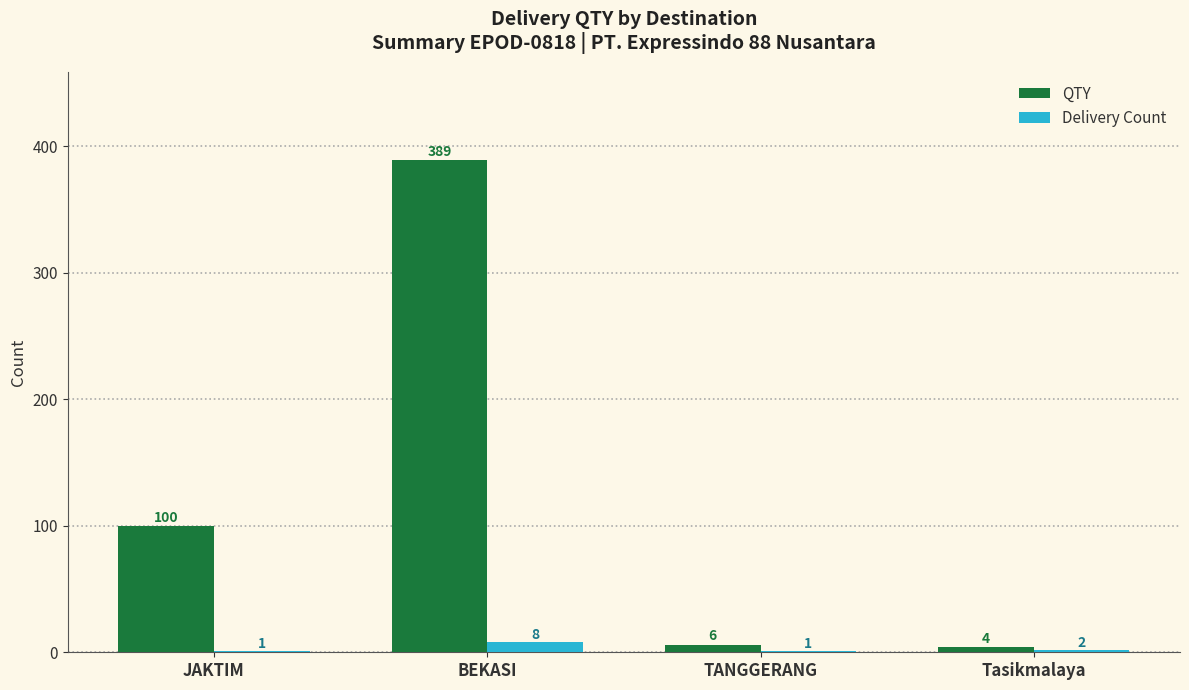

What is the approximate value of QTY at BEKASI?

389